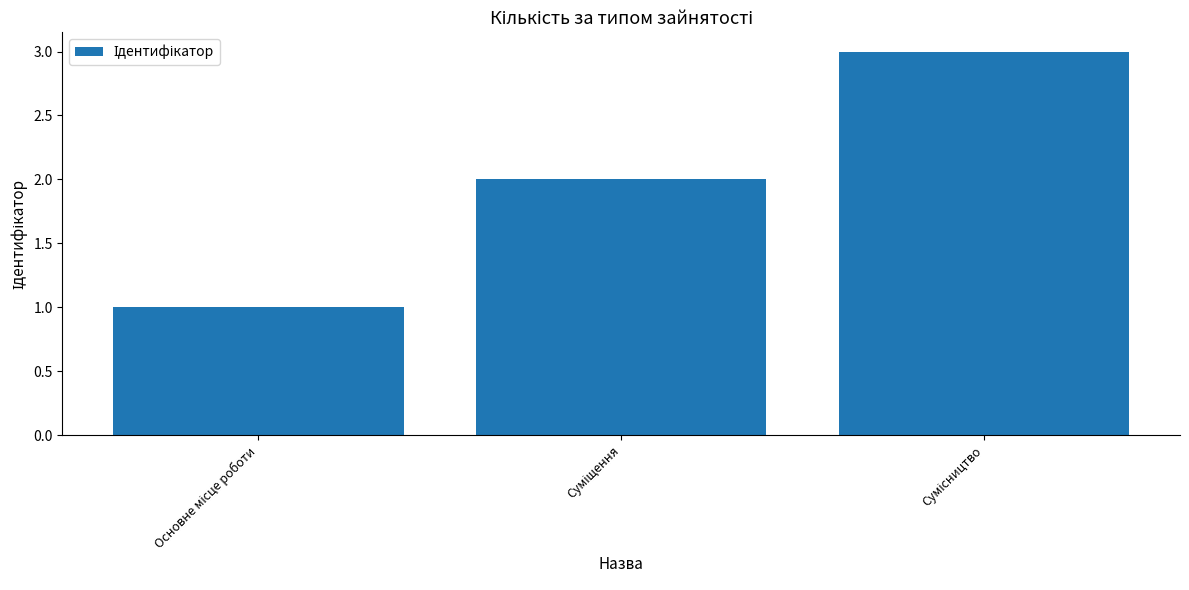

What is the difference between the second highest and minimum values?

1